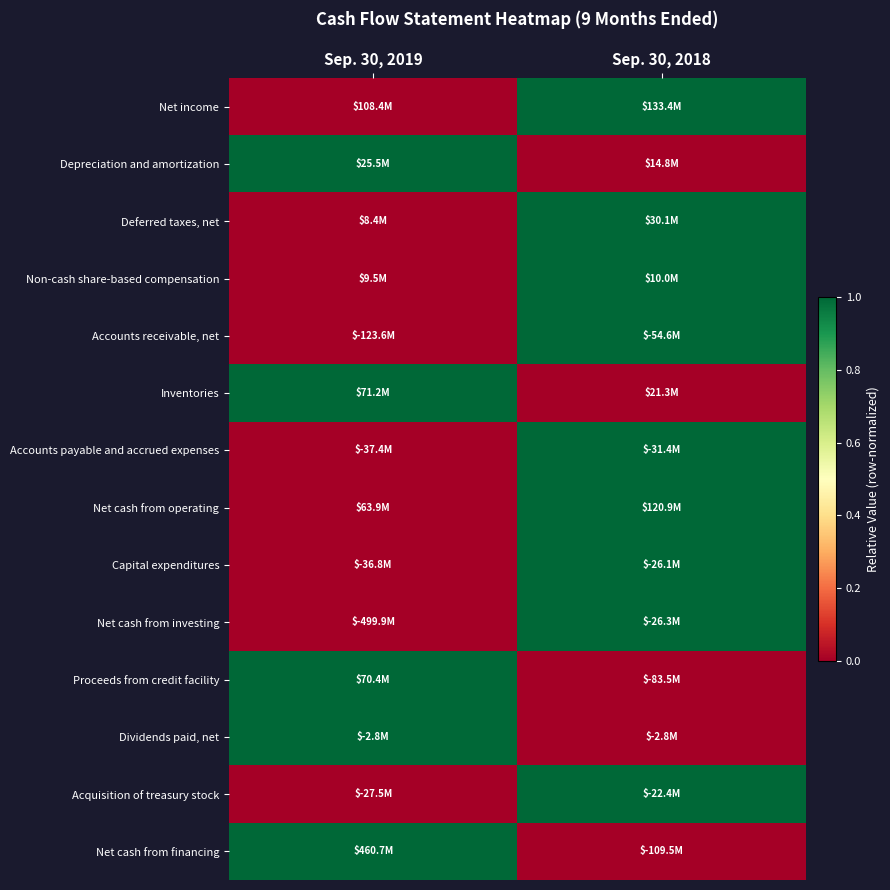

How many series are shown in this chart?

14